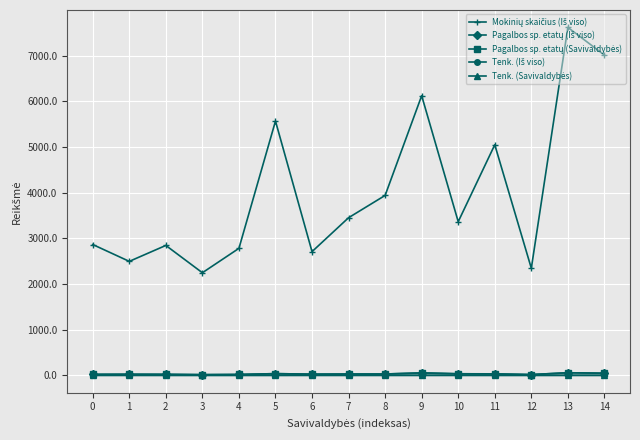

What is the maximum value shown in the chart?

7619.0